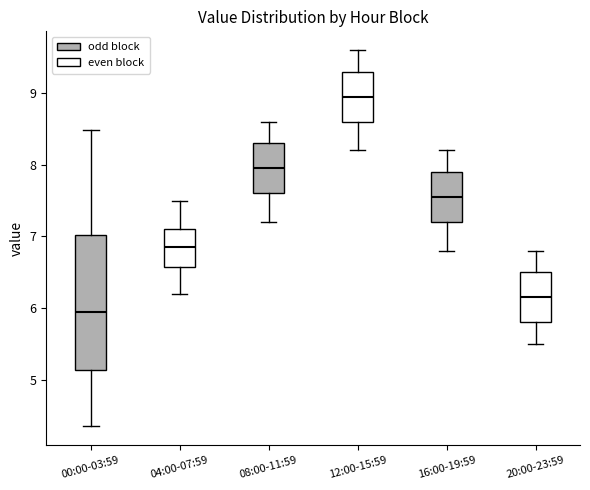

Comparing the boxes themselves (not the whiskers), which one is the tallest?

00:00-03:59